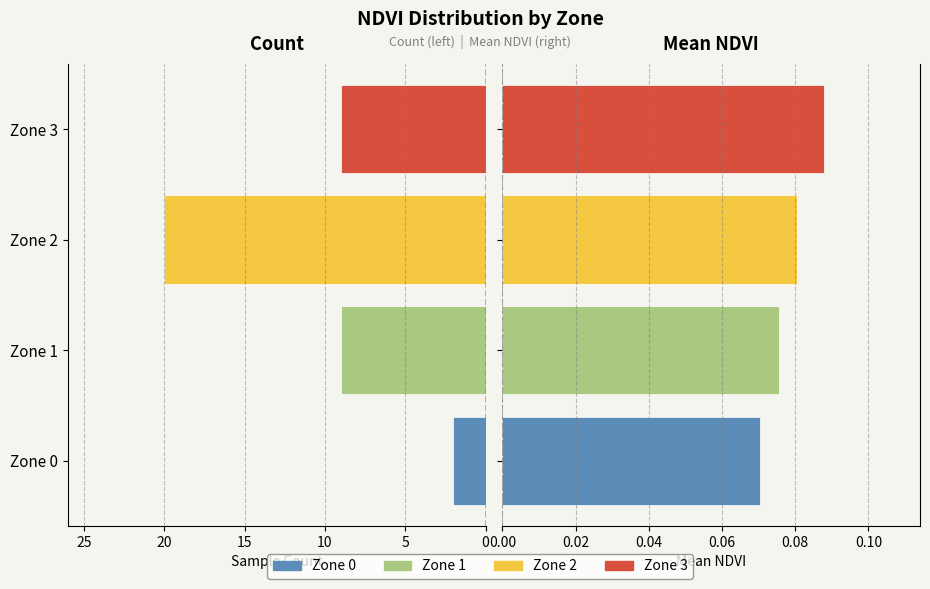

The value at Zone 2 is 20. True or false?

True